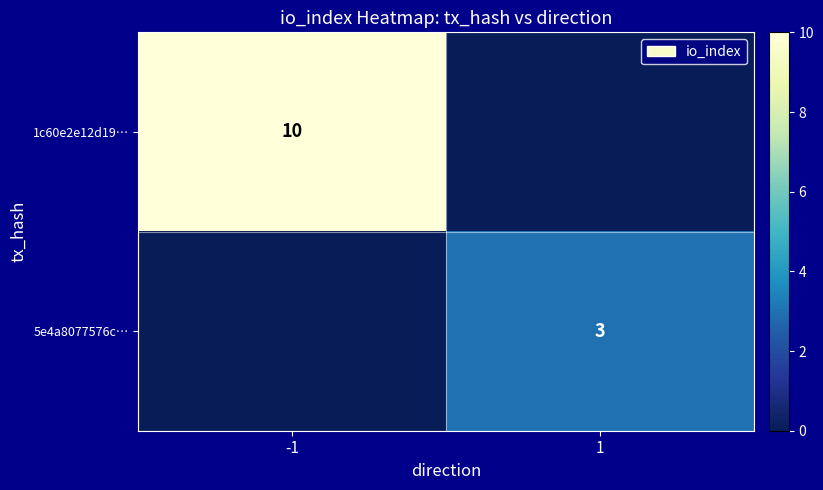

True or false: 5e4a8077576c… has a value of 2 at 1.

False